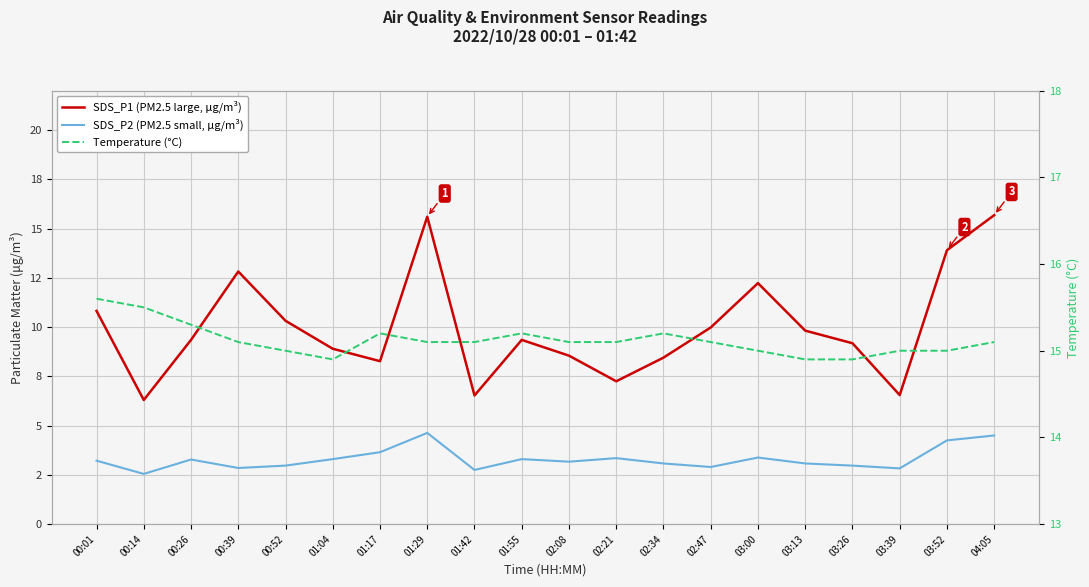

What is the value of the SDS_P2 (PM2.5 small, μg/m³) point at the 11th from the left?

3.2